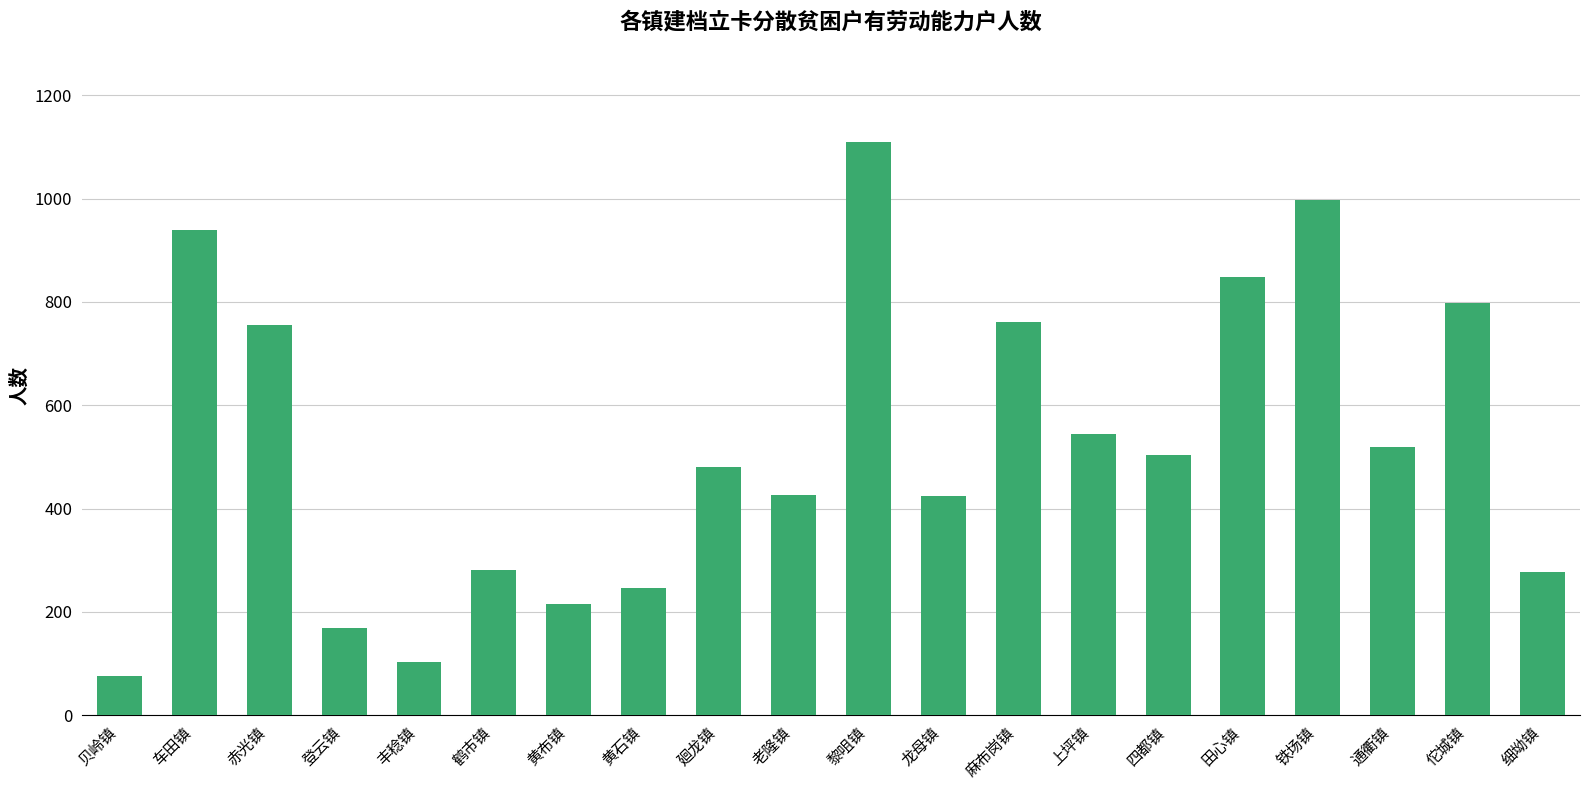

What is the change in value from 车田镇 to 鹤市镇?

-658